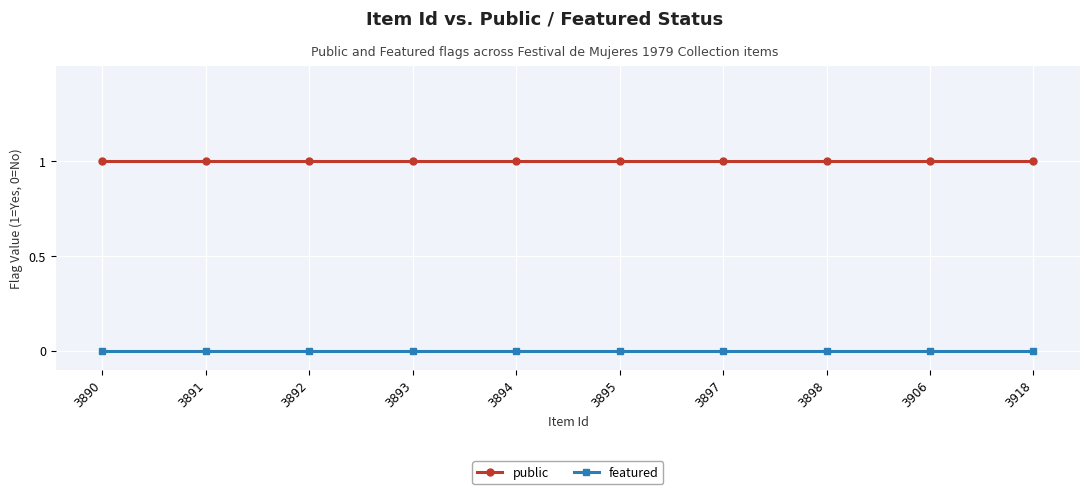

Rank the series by their average value, from lowest to highest.

featured, public